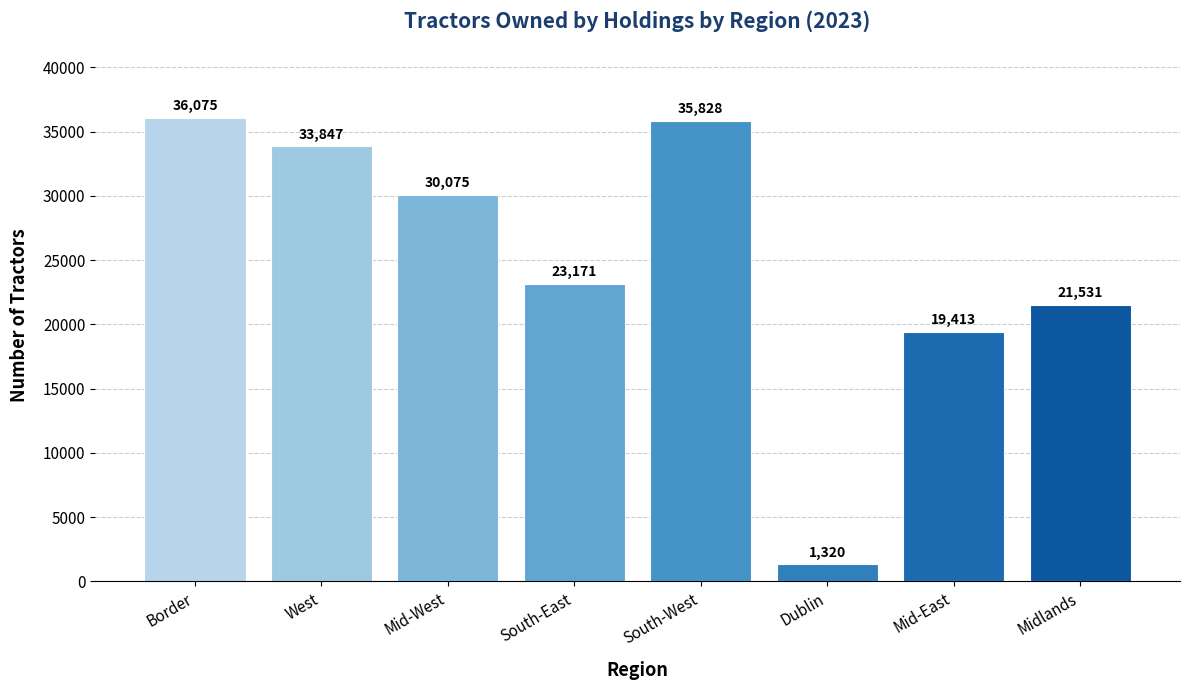

What is the difference between the second highest and minimum values?

34508